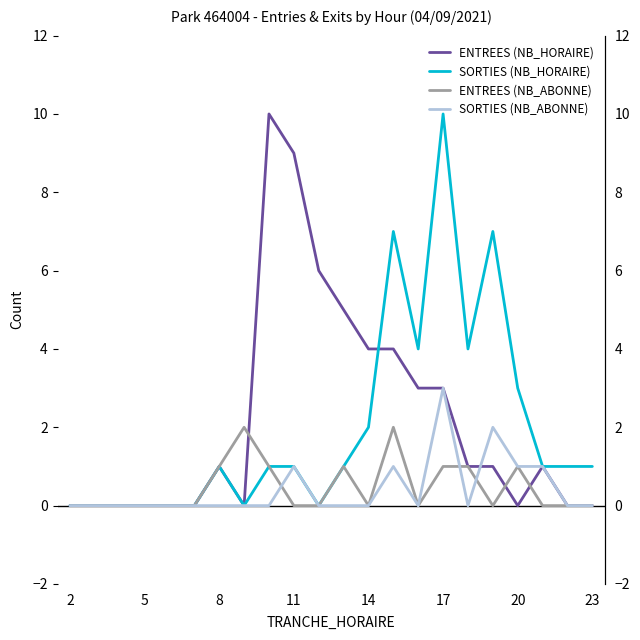

Reading right to left, extract all data points from this chart.

ENTREES (NB_HORAIRE): 0	0	1	0	1	1	3	3	4	4	5	6	9	10	0	1	0	0	0	0	0	0
SORTIES (NB_HORAIRE): 1	1	1	3	7	4	10	4	7	2	1	0	1	1	0	1	0	0	0	0	0	0
ENTREES (NB_ABONNE): 0	0	0	1	0	1	1	0	2	0	1	0	0	1	2	1	0	0	0	0	0	0
SORTIES (NB_ABONNE): 0	0	1	1	2	0	3	0	1	0	0	0	1	0	0	0	0	0	0	0	0	0